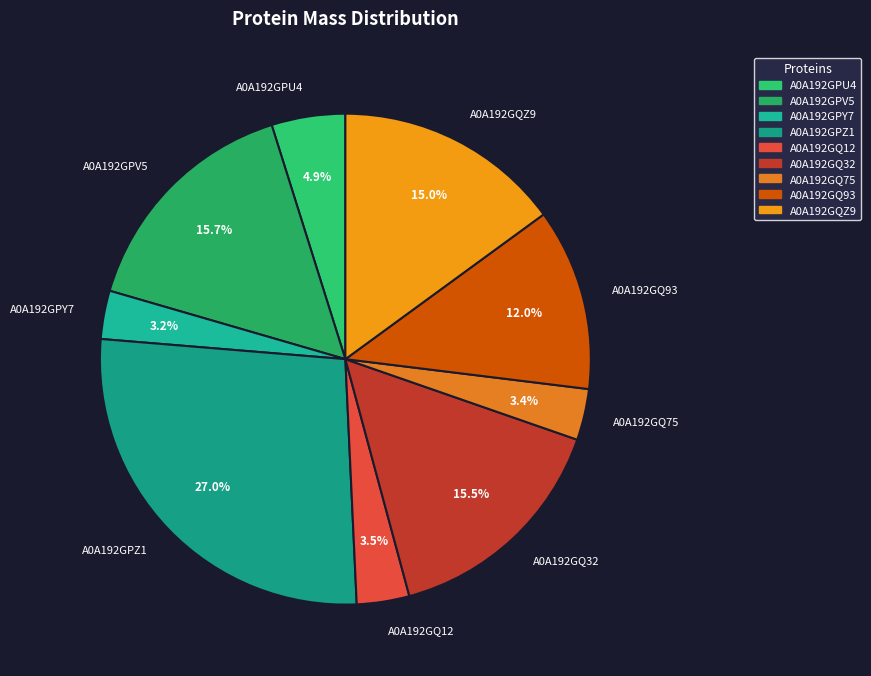

How many slices are in this pie chart?

9